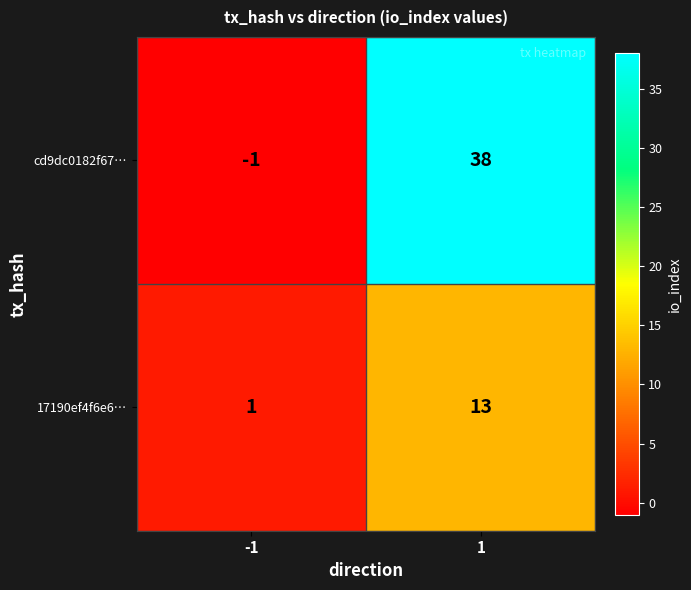

Reading right to left, transcribe all the data shown in this chart.

cd9dc0182f67…: 38	-1
17190ef4f6e6…: 13	1